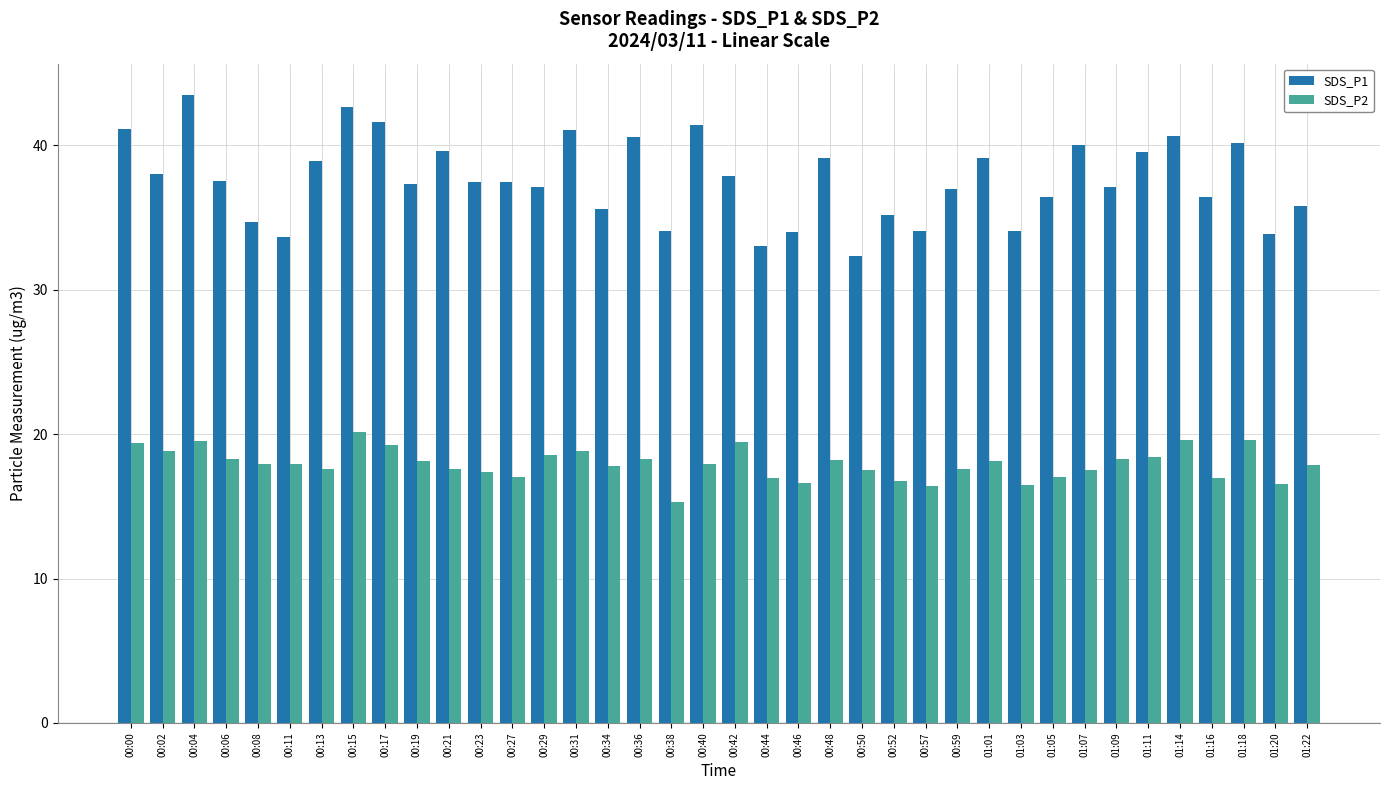

At 00:02, list the series in order from smallest to largest.

SDS_P2, SDS_P1